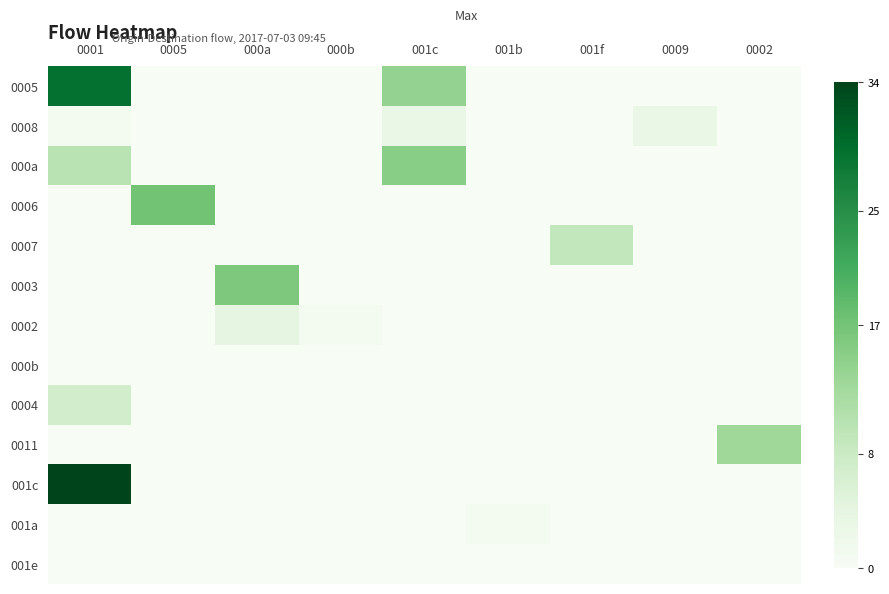

Reading right to left, what are all the values shown in this chart?

0005: 0002=0	0009=0	001f=0	001b=0	001c=14	000b=0	000a=0	0005=0	0001=29
0008: 0002=0	0009=3	001f=0	001b=0	001c=3	000b=0	000a=0	0005=0	0001=1
000a: 0002=0	0009=0	001f=0	001b=0	001c=15	000b=0	000a=0	0005=0	0001=10
0006: 0002=0	0009=0	001f=0	001b=0	001c=0	000b=0	000a=0	0005=17	0001=0
0007: 0002=0	0009=0	001f=9	001b=0	001c=0	000b=0	000a=0	0005=0	0001=0
0003: 0002=0	0009=0	001f=0	001b=0	001c=0	000b=0	000a=16	0005=0	0001=0
0002: 0002=0	0009=0	001f=0	001b=0	001c=0	000b=1	000a=4	0005=0	0001=0
000b: 0002=0	0009=0	001f=0	001b=0	001c=0	000b=0	000a=0	0005=0	0001=0
0004: 0002=0	0009=0	001f=0	001b=0	001c=0	000b=0	000a=0	0005=0	0001=7
0011: 0002=13	0009=0	001f=0	001b=0	001c=0	000b=0	000a=0	0005=0	0001=0
001c: 0002=0	0009=0	001f=0	001b=0	001c=0	000b=0	000a=0	0005=0	0001=34
001a: 0002=0	0009=0	001f=0	001b=1	001c=0	000b=0	000a=0	0005=0	0001=0
001e: 0002=0	0009=0	001f=0	001b=0	001c=0	000b=0	000a=0	0005=0	0001=0